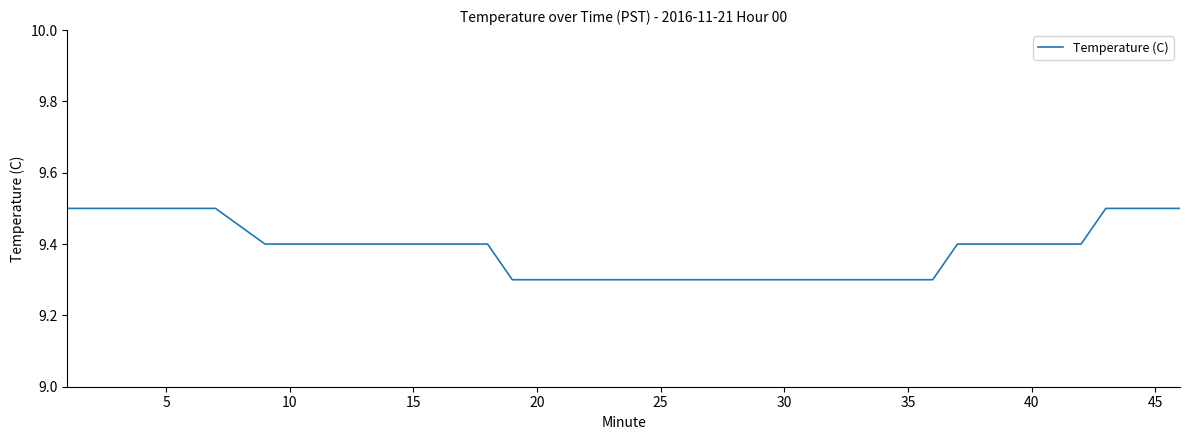

Reading left to right, what are all the values shown in this chart?

9.5	9.5	9.5	9.5	9.5	9.5	9.4	9.4	9.4	9.4	9.4	9.4	9.4	9.4	9.3	9.3	9.3	9.3	9.3	9.3	9.3	9.3	9.3	9.3	9.3	9.3	9.3	9.3	9.3	9.3	9.4	9.4	9.4	9.4	9.4	9.4	9.5	9.5	9.5	9.5